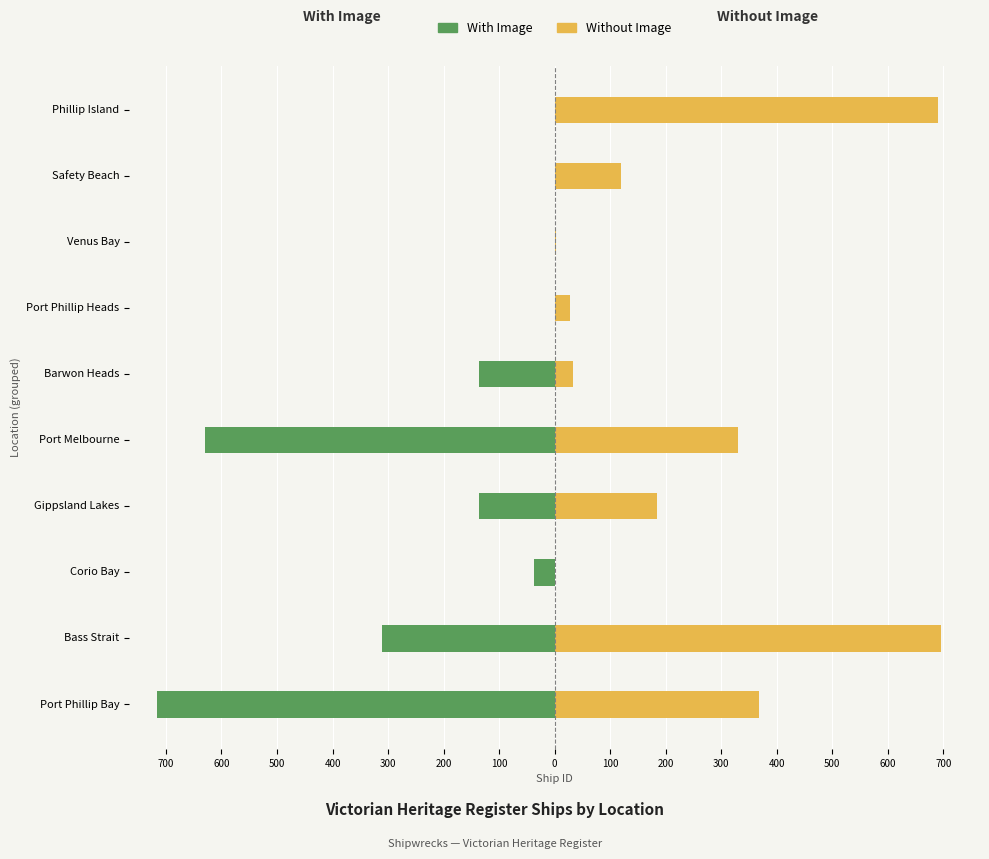

Reading right to left, what are all the values shown in this chart?

With Image: 0	0	0	0	-136	-629	-137	-38	-311	-716
Without Image: 690	120	3	28	33	330	184	0	695	368